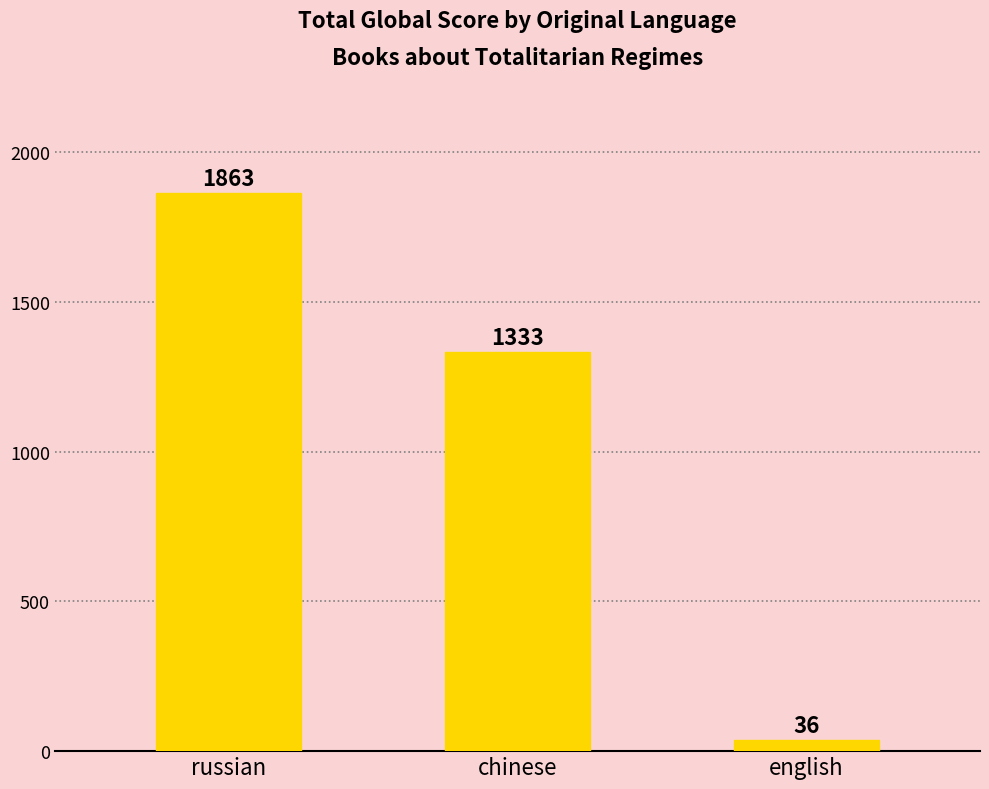

The chart shows a value of 1333 at chinese. True or false?

True